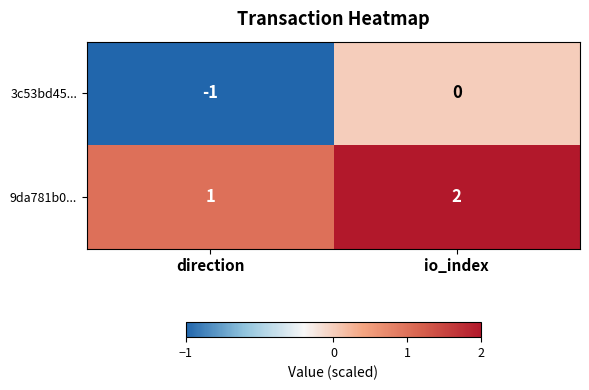

Where is 9da781b0... nearest to the value 1?

direction